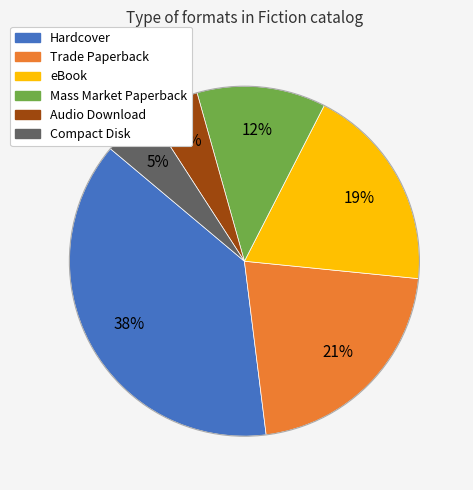

Do Audio Download and Hardcover together represent more than half of the pie?

No